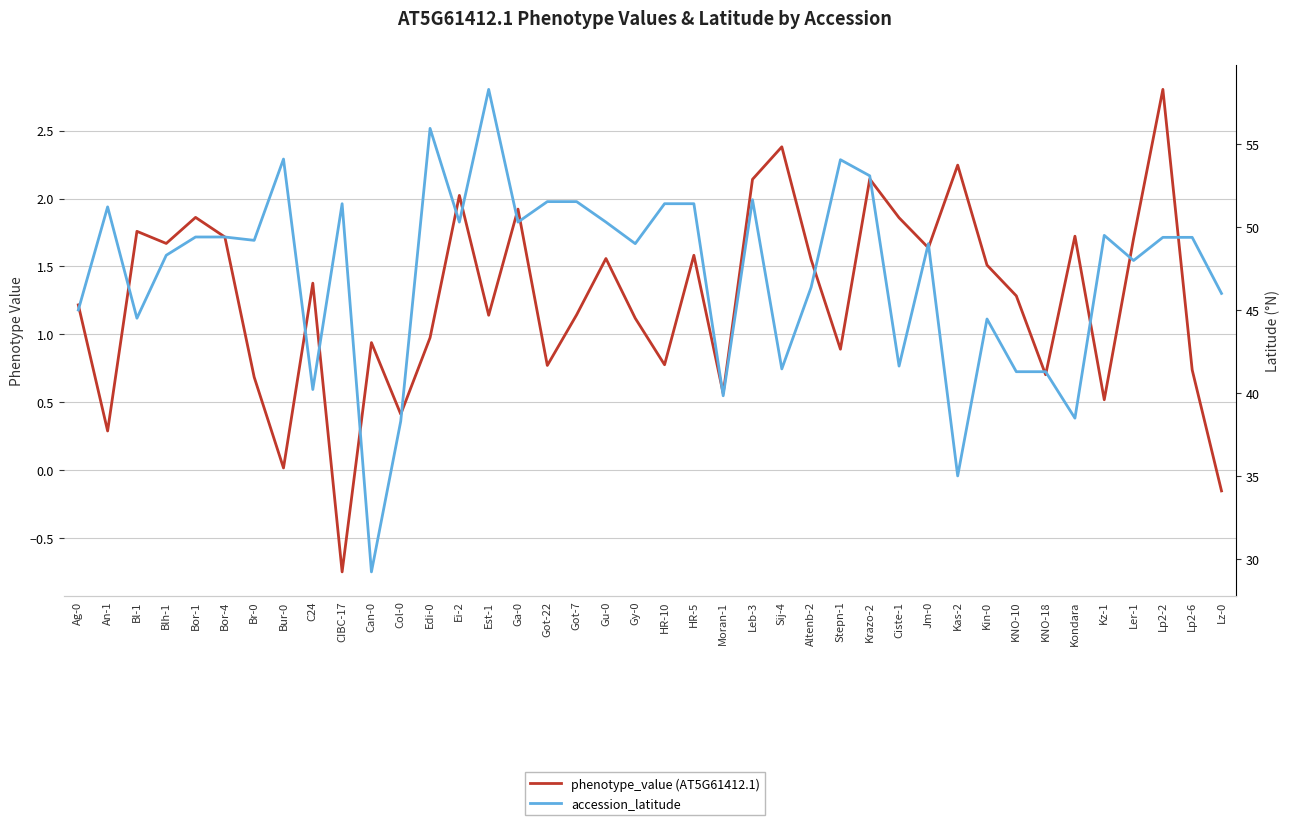

The accession_latitude series shows 51.2 at An-1. True or false?

True